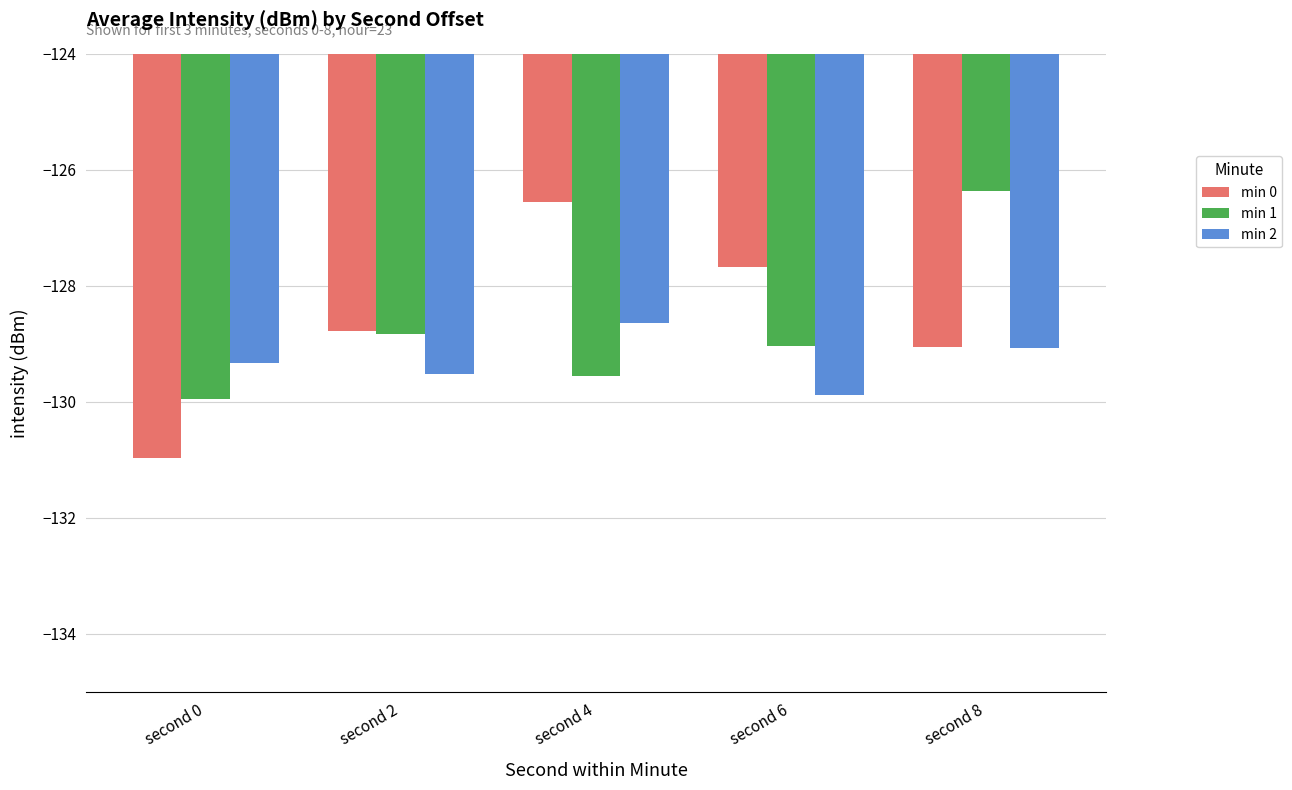

Read the min 2 value at second 6.

-129.9